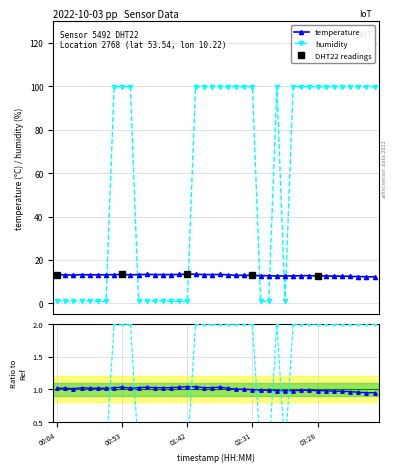

Rank the series by their maximum value, from highest to lowest.

humidity, temperature